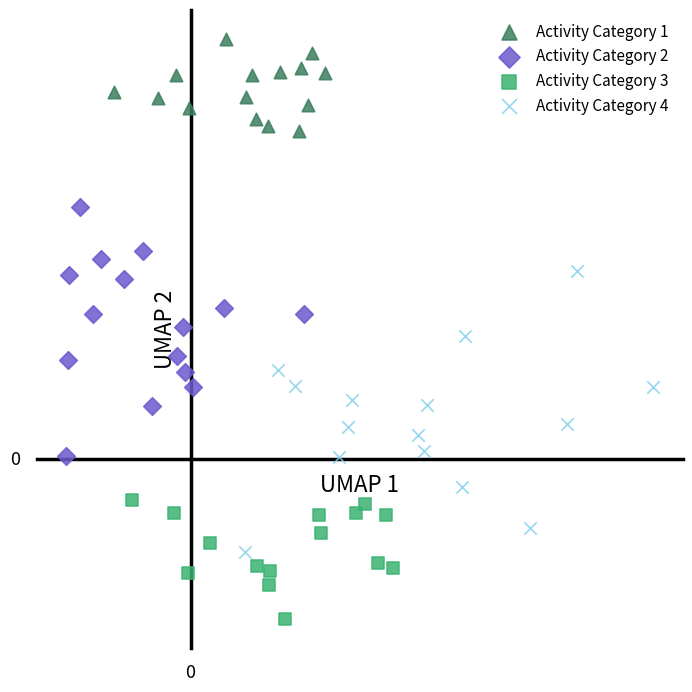

What are all the series names shown in the legend?

Activity Category 1, Activity Category 2, Activity Category 3, Activity Category 4